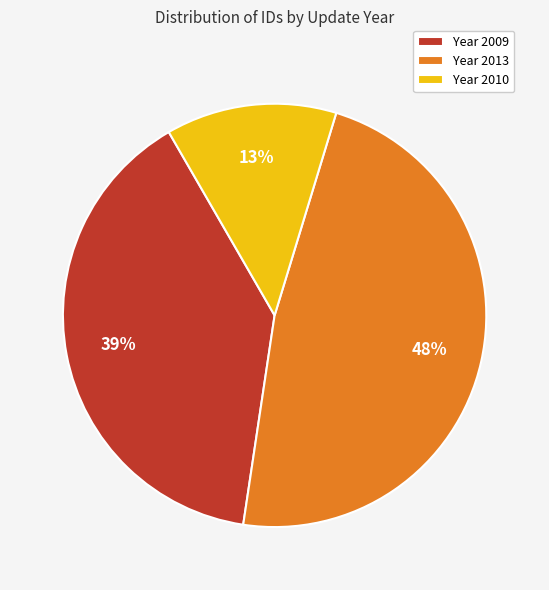

To the nearest percent, what is the average slice percentage?

33%